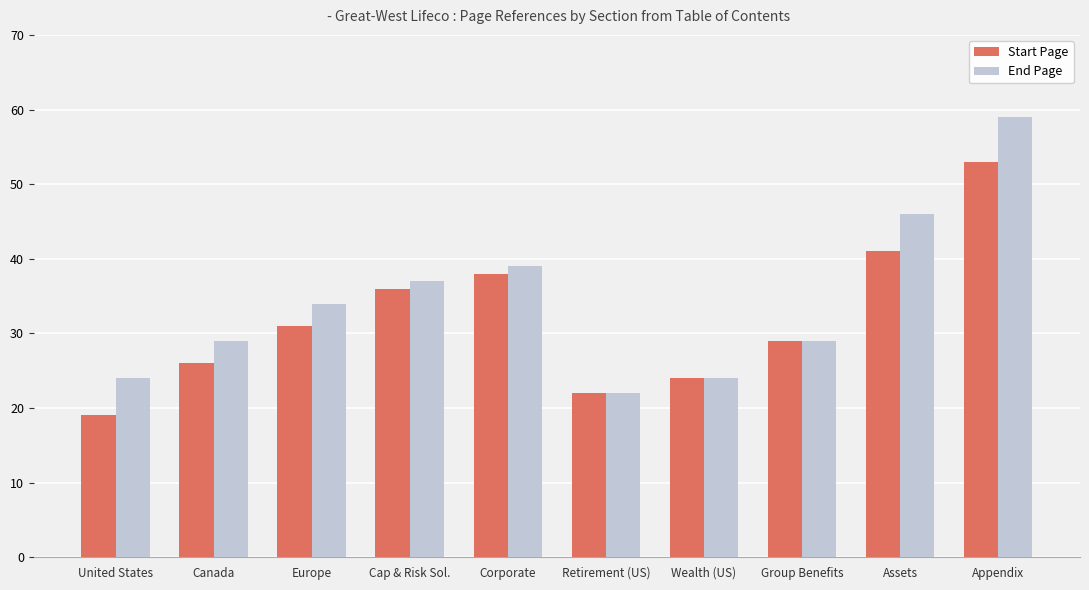

At how many categories does at least one series exceed 52?

1